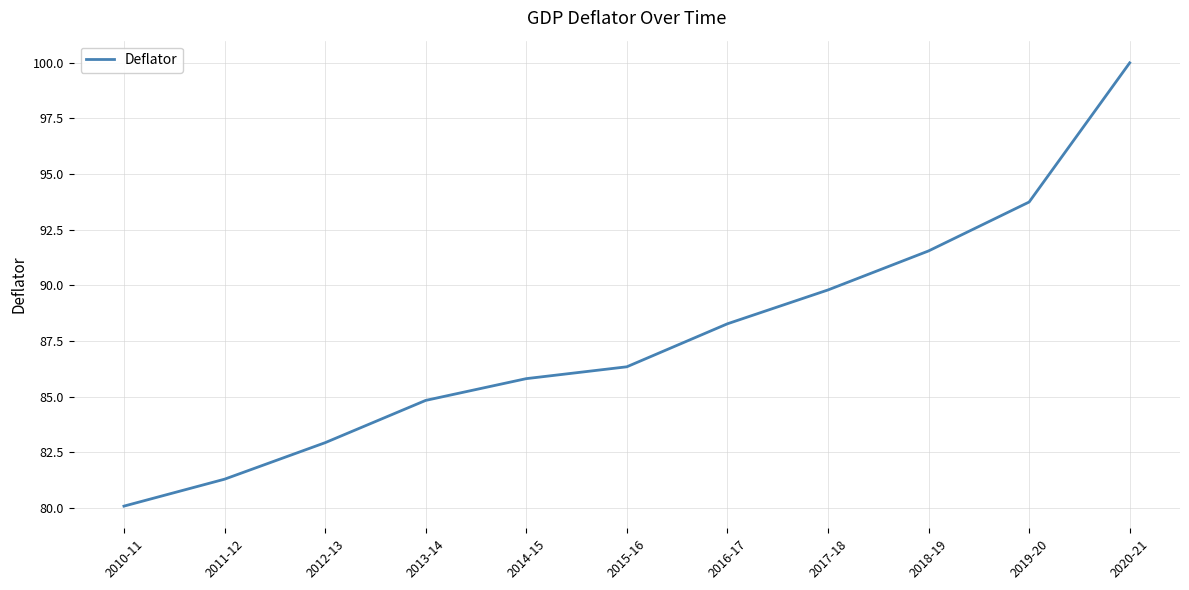

Reading left to right, list all the values displayed in this chart.

80.1	81.3	82.9	84.8	85.8	86.3	88.3	89.8	91.6	93.7	100.0